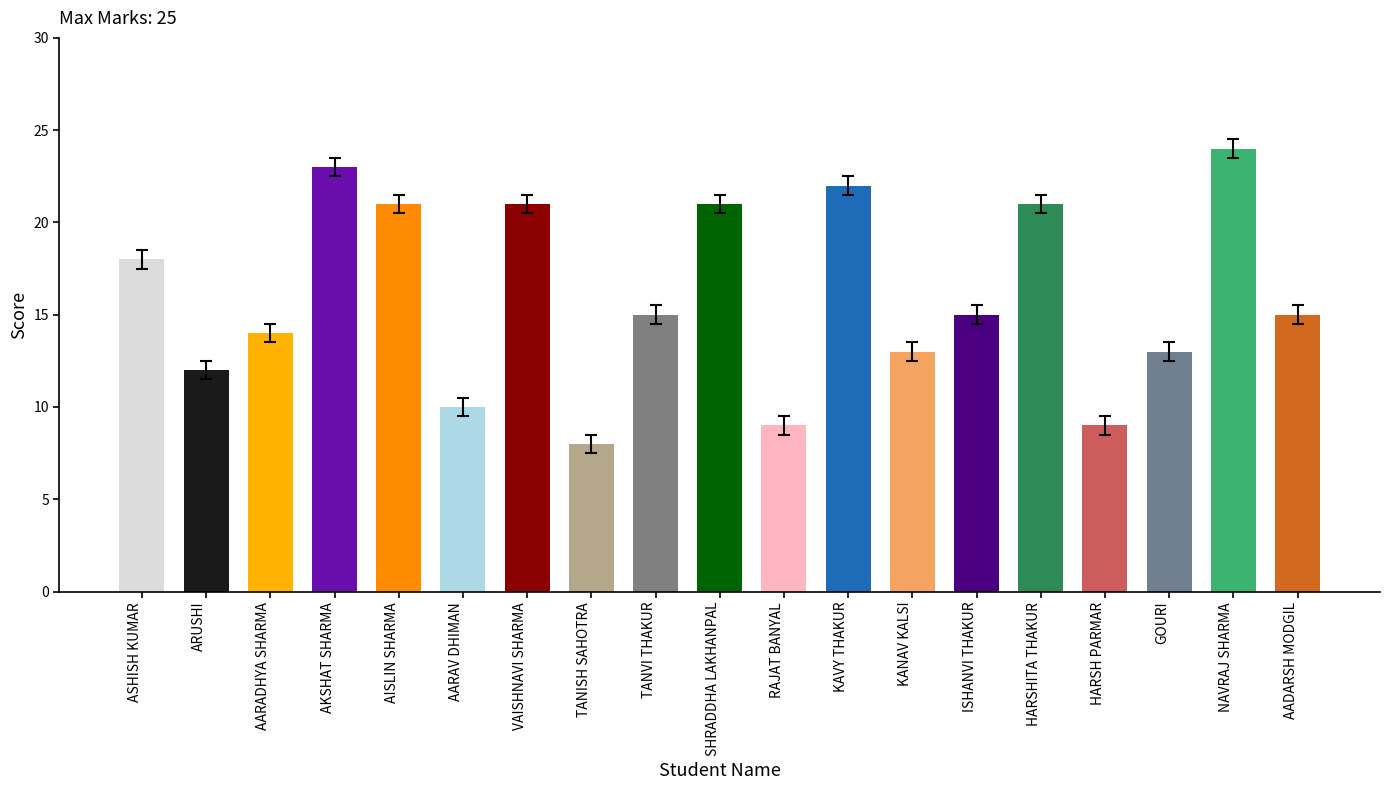

What value does the data have at AKSHAT SHARMA?

23